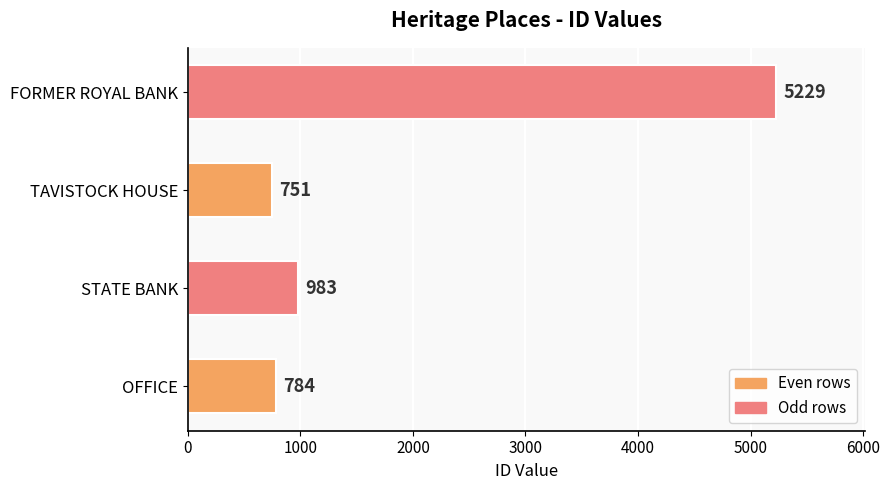

What is the change in value from STATE BANK to TAVISTOCK HOUSE?

-232